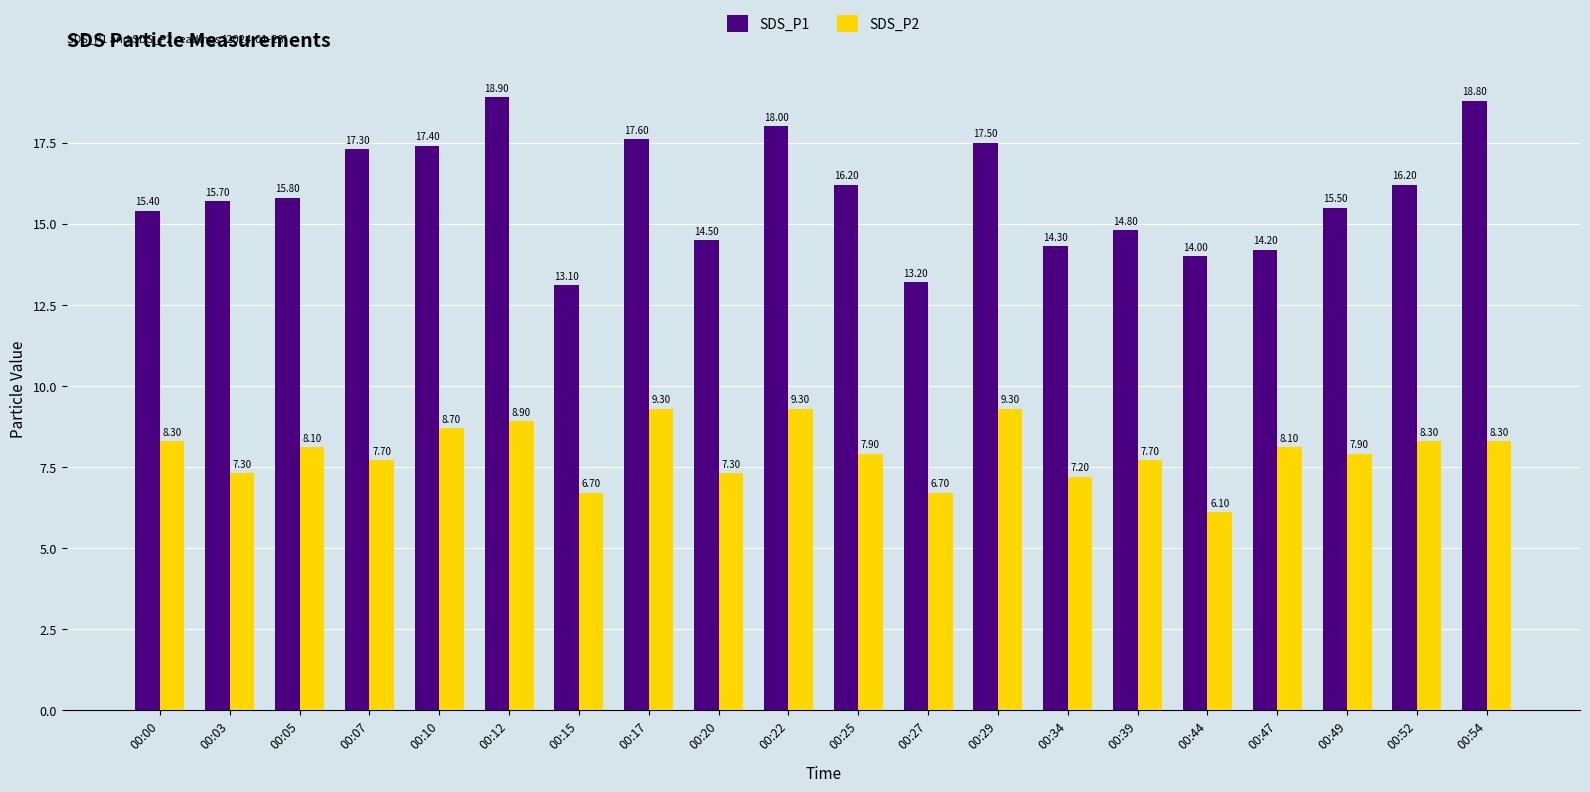

How many distinct data groups are displayed?

2